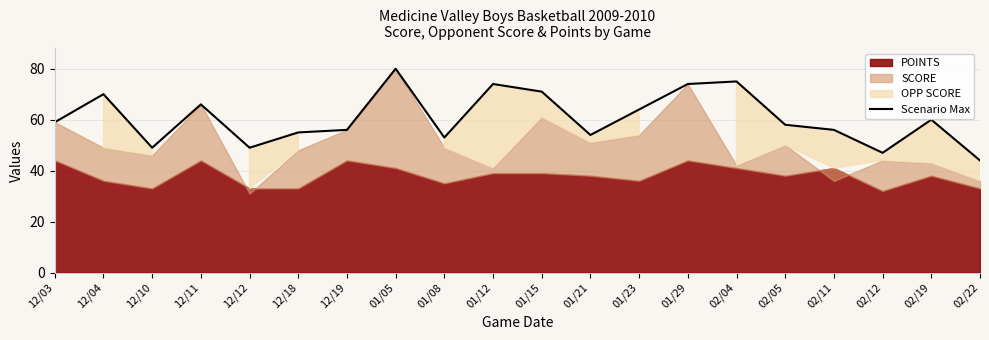

Rank the categories by value from lowest to highest.

02/22, 02/12, 12/10, 12/12, 01/08, 01/21, 12/18, 12/19, 02/11, 02/05, 12/03, 02/19, 01/23, 12/11, 12/04, 01/15, 01/12, 01/29, 02/04, 01/05